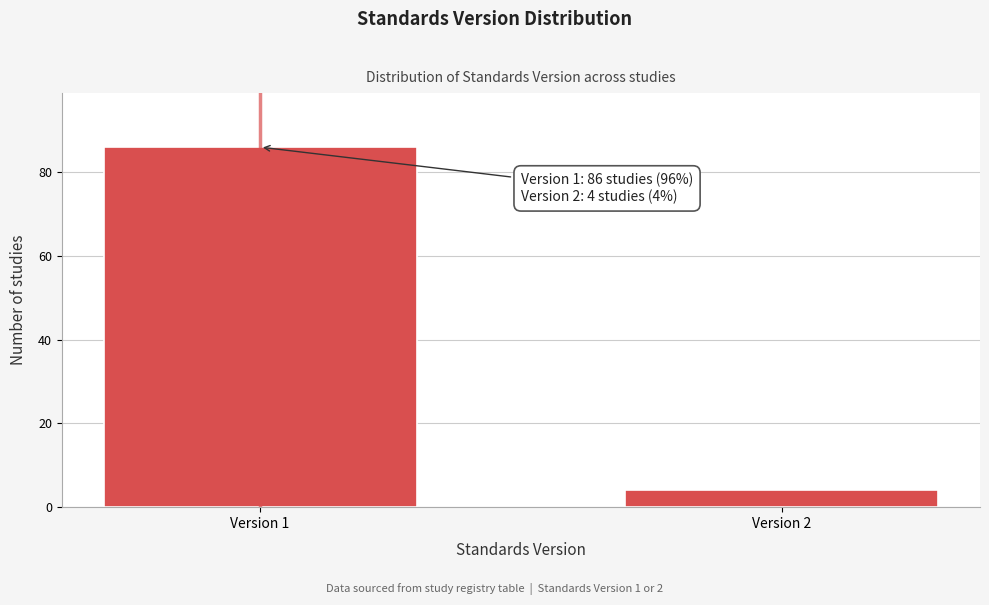

Reading left to right, extract all data points from this chart.

86	4